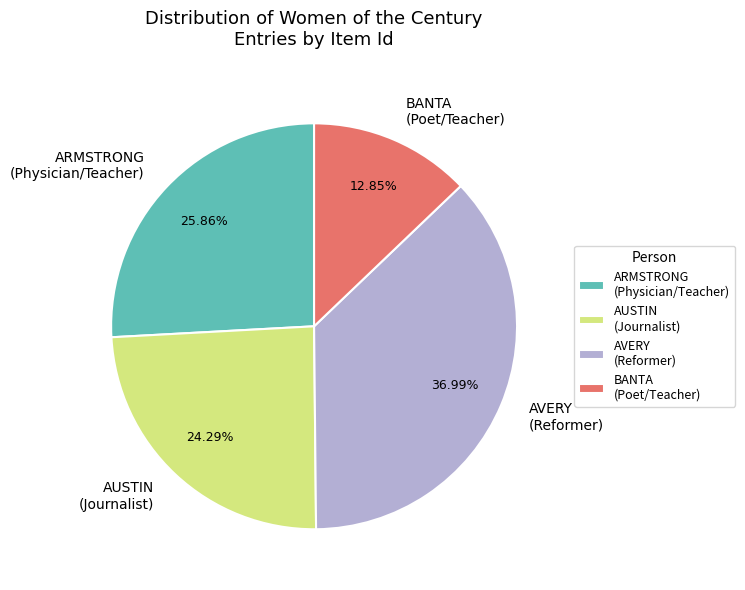

What is the smallest slice in the pie chart?

BANTA (Poet/Teacher)